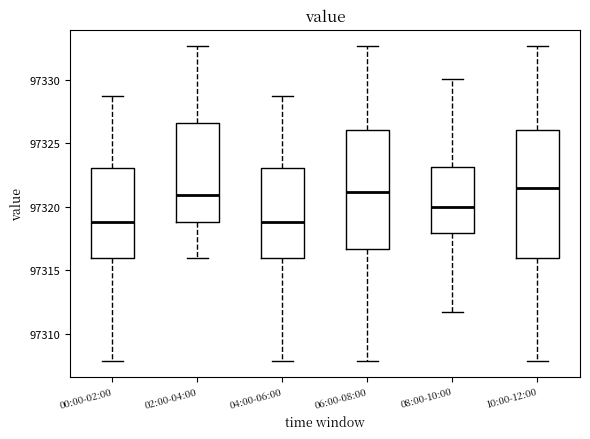

Where is the upper edge of the box for 00:00-02:00 on the y-axis? The values are not printed on the chart, so give them approximately, as read against the axis.

97323.0